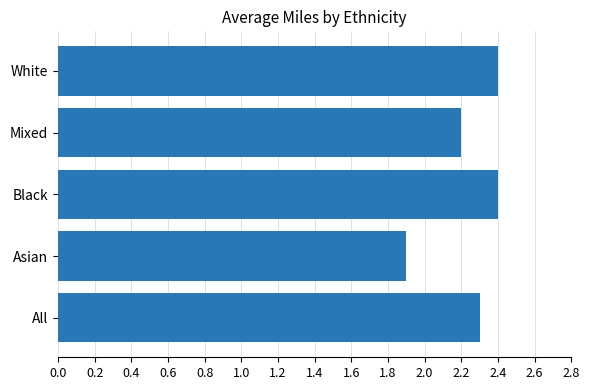

Count the values in the range 2 to 3.

4